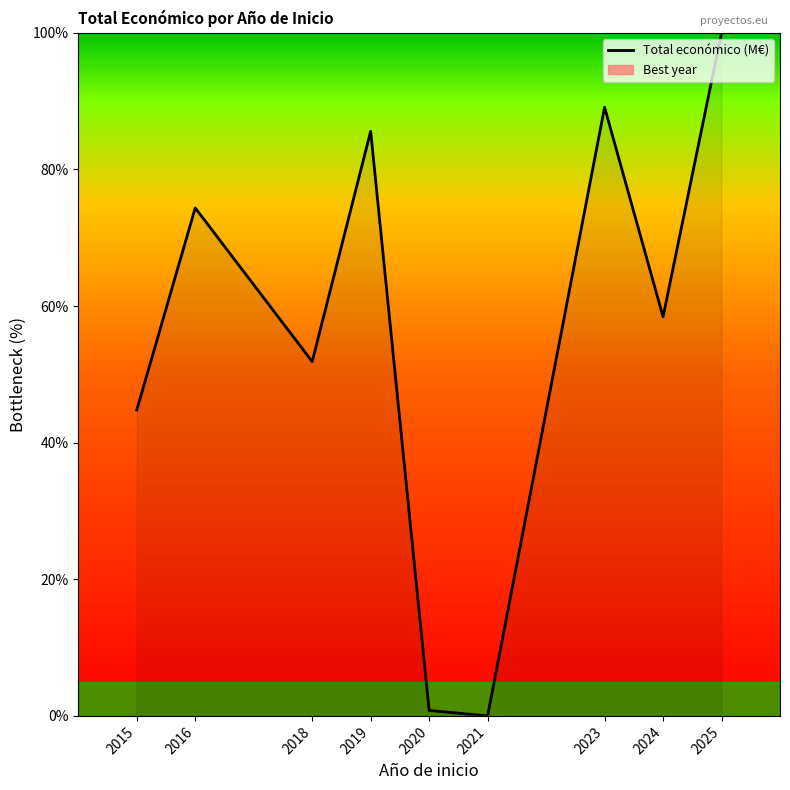

Does the chart display data point markers on the line(s)?

No